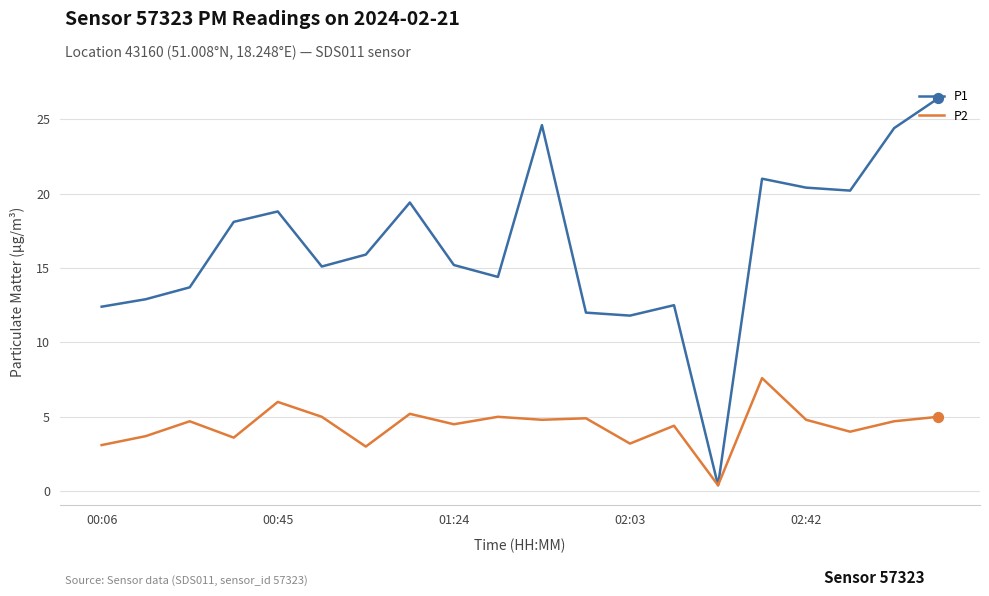

Which series has the largest total across all categories?

P1